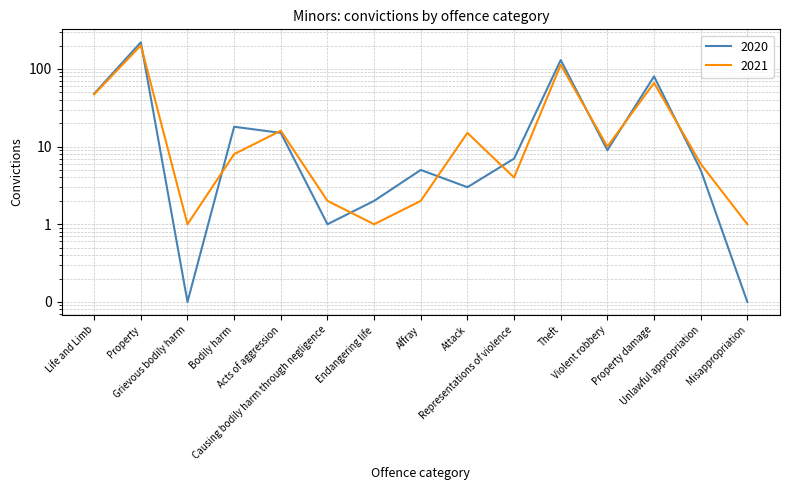

What position from the left is Acts of aggression?

5